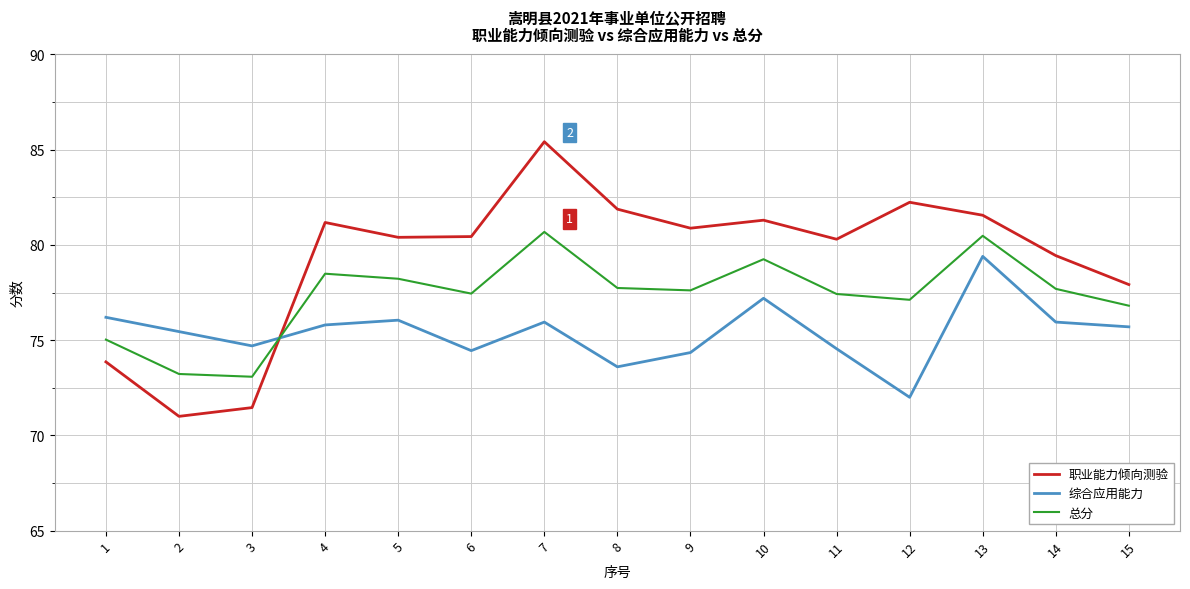

What is the spread (max minus min) of values at 6?

6.0